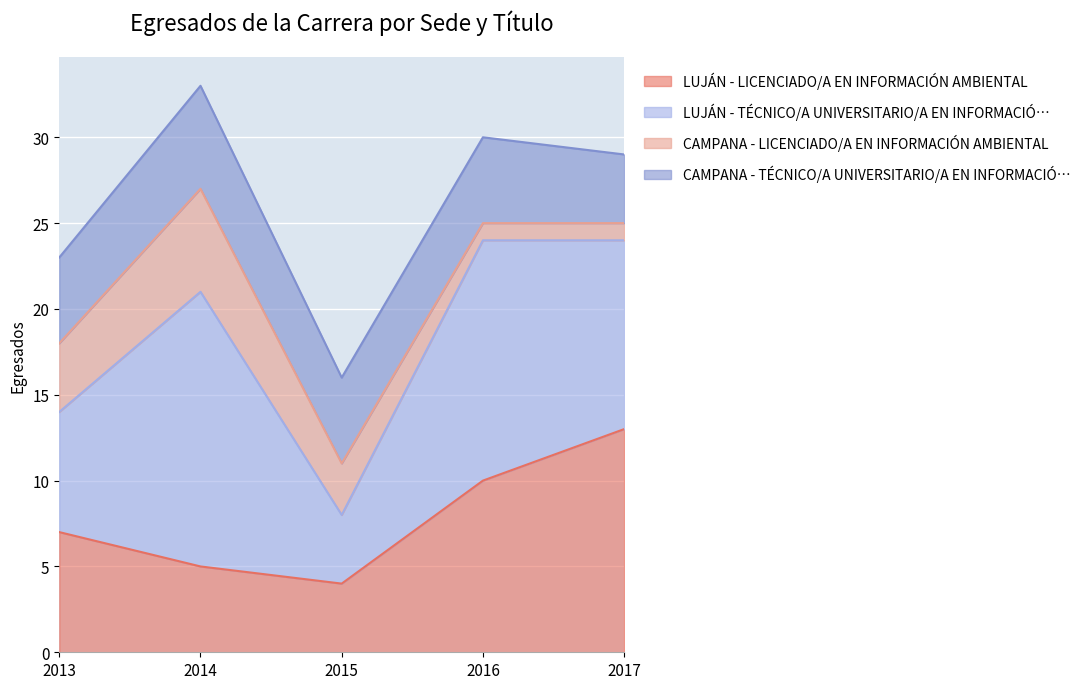

Which series has the widest spread of values?

LUJÁN - TÉCNICO/A UNIVERSITARIO/A EN INFORMACIÓ…